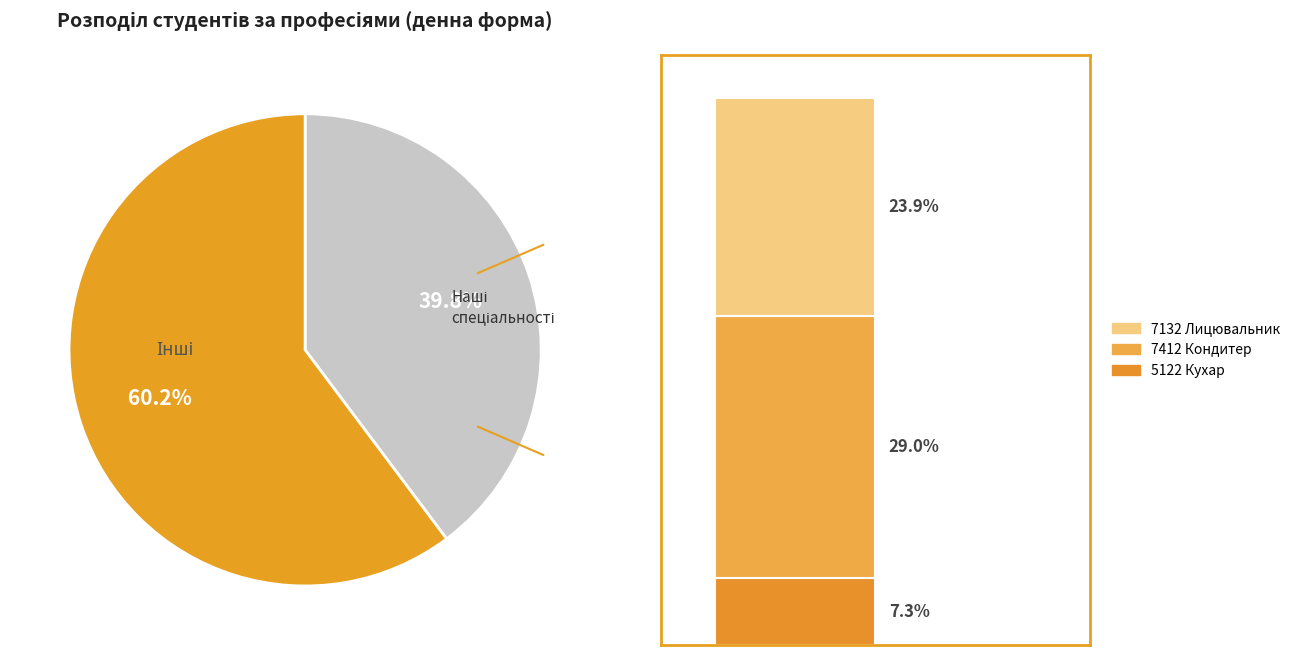

Combined, what portion of the pie is 5122 Кухар and 7412 Кондитер?

36.3%